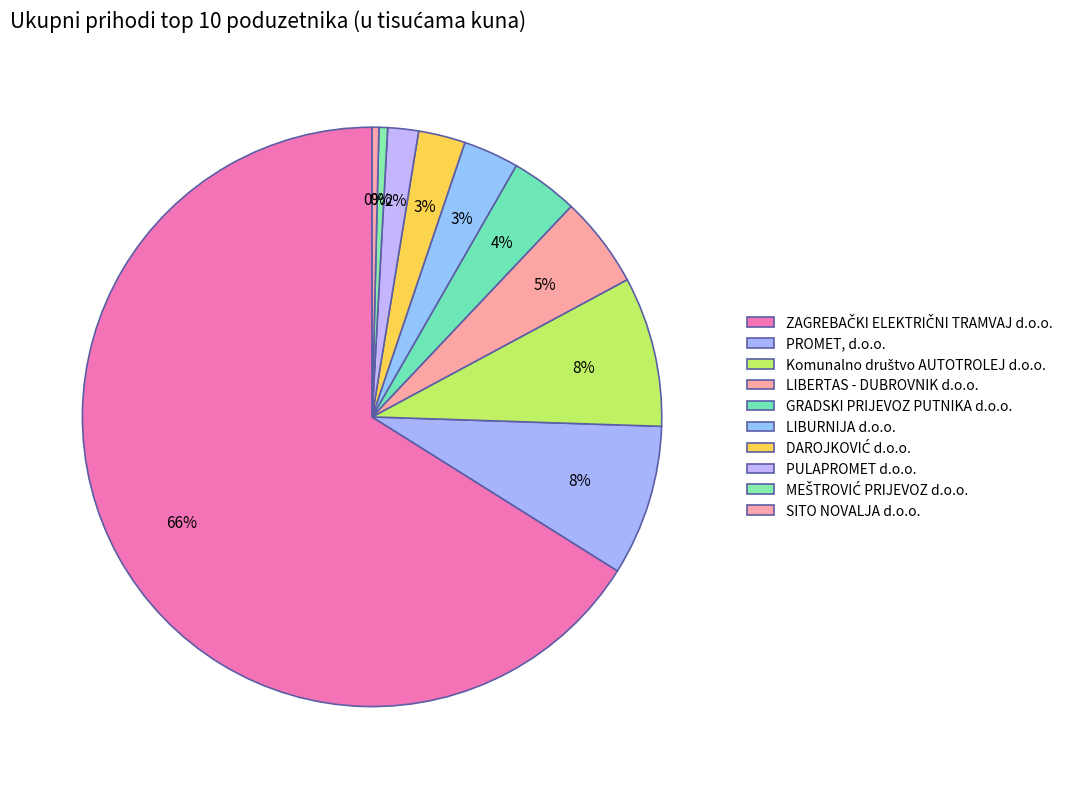

Which category accounts for the majority?

ZAGREBAČKI ELEKTRIČNI TRAMVAJ d.o.o.